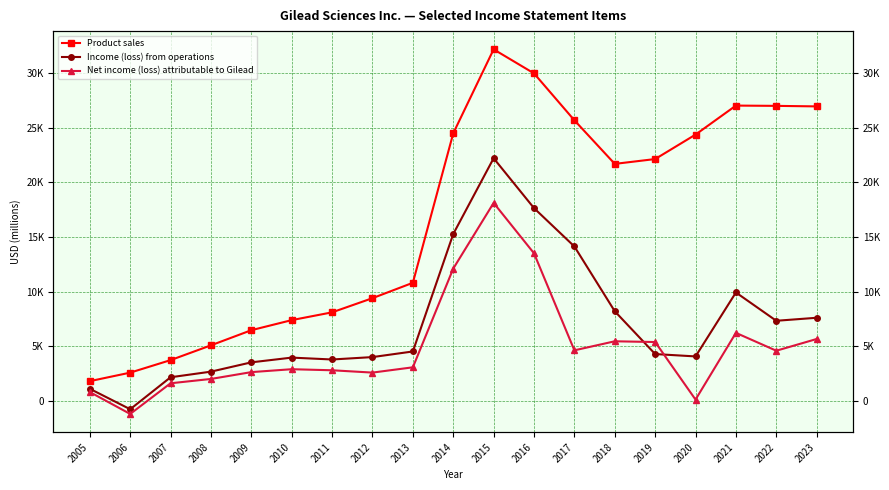

How many negative values does the Income (loss) from operations series have?

1